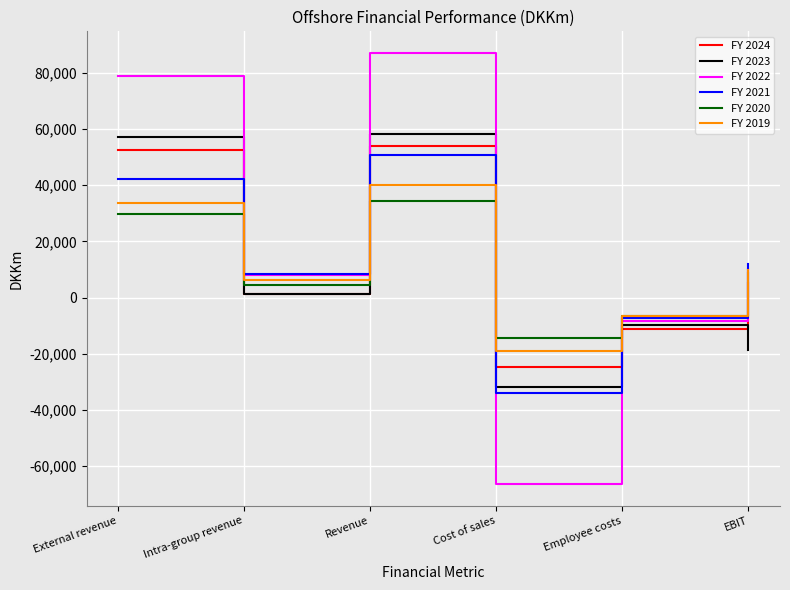

How many intersections are there between FY 2021 and FY 2023?

3